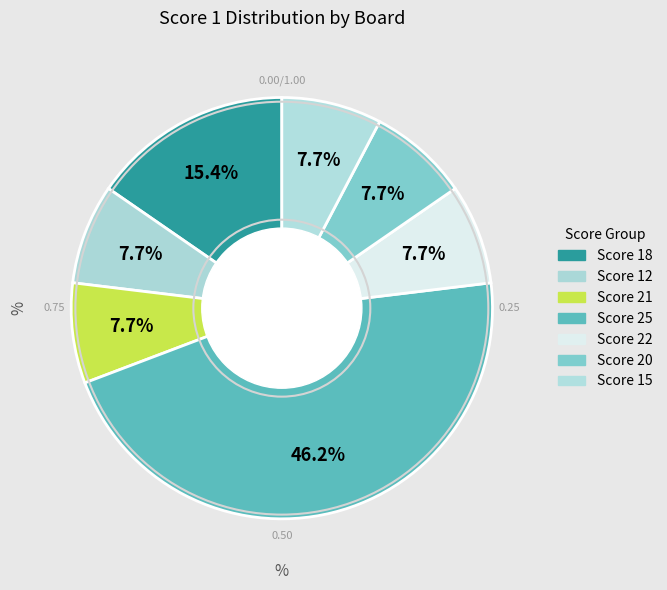

Count the number of slices in the pie.

7